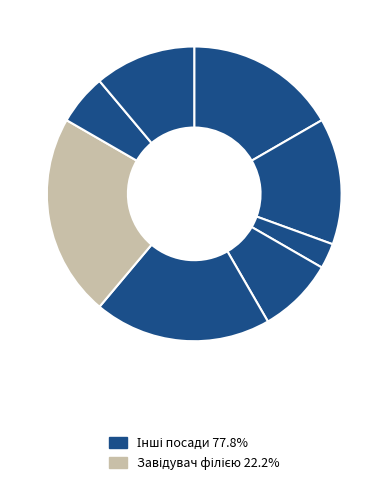

How many segments does this pie chart have?

8